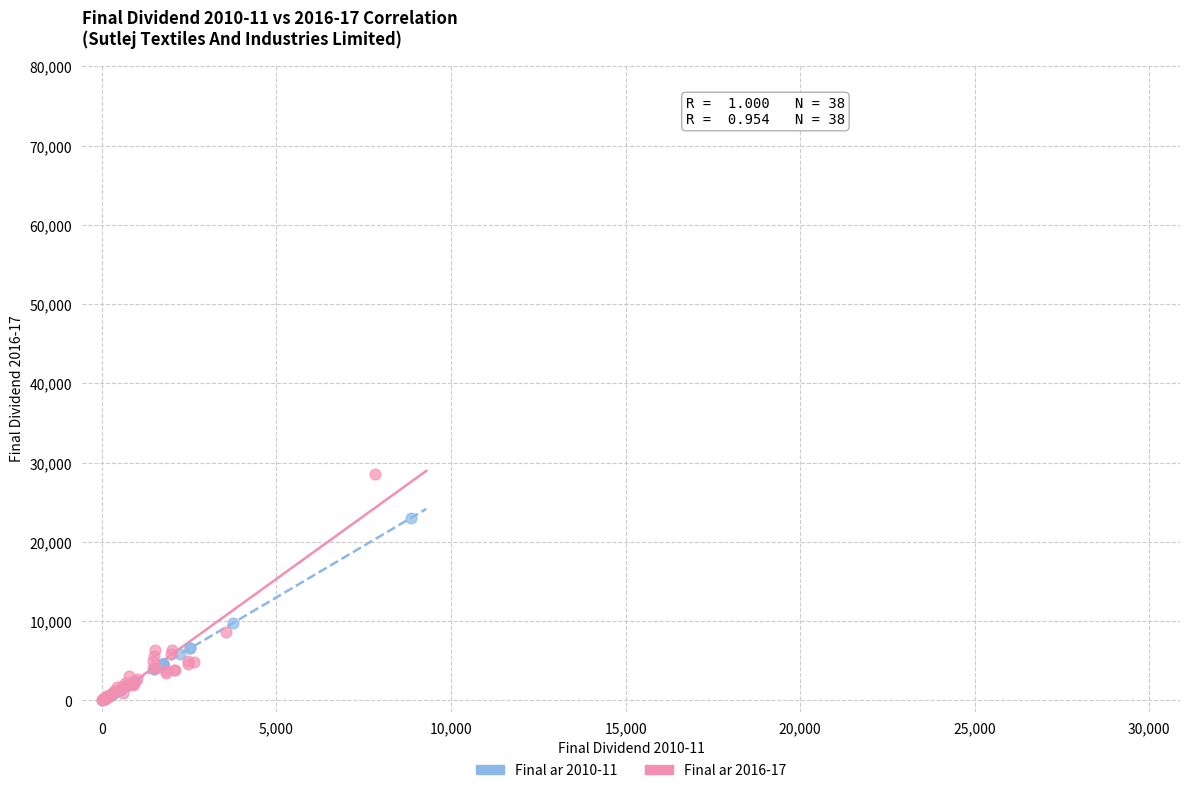

Which series reaches the maximum Y coordinate?

Final ar 2016-17